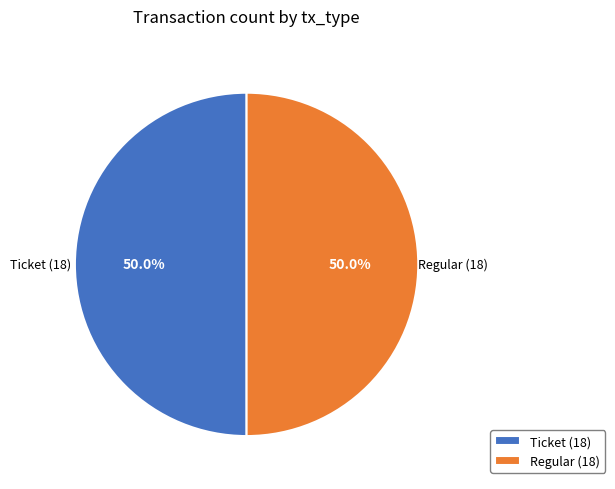

To the nearest percent, what is the average slice percentage?

50%